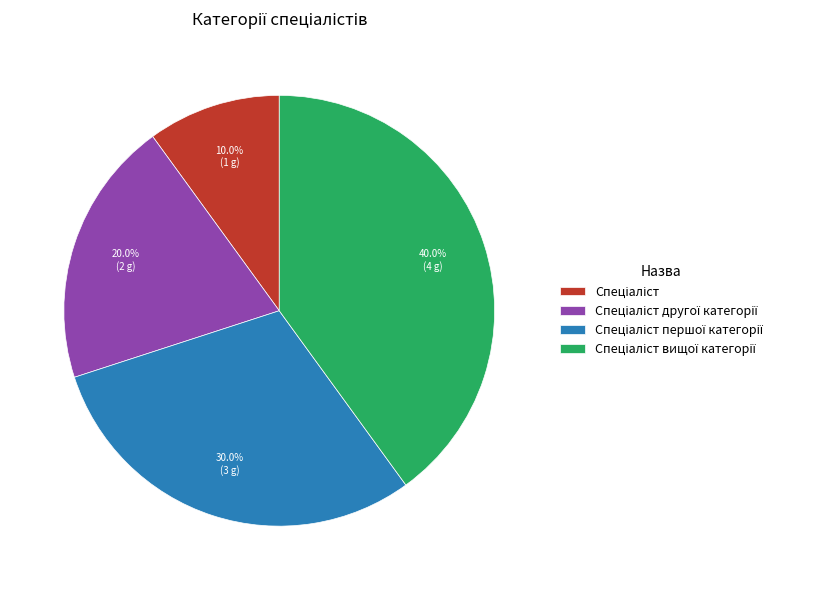

Is there a majority slice in this chart?

No